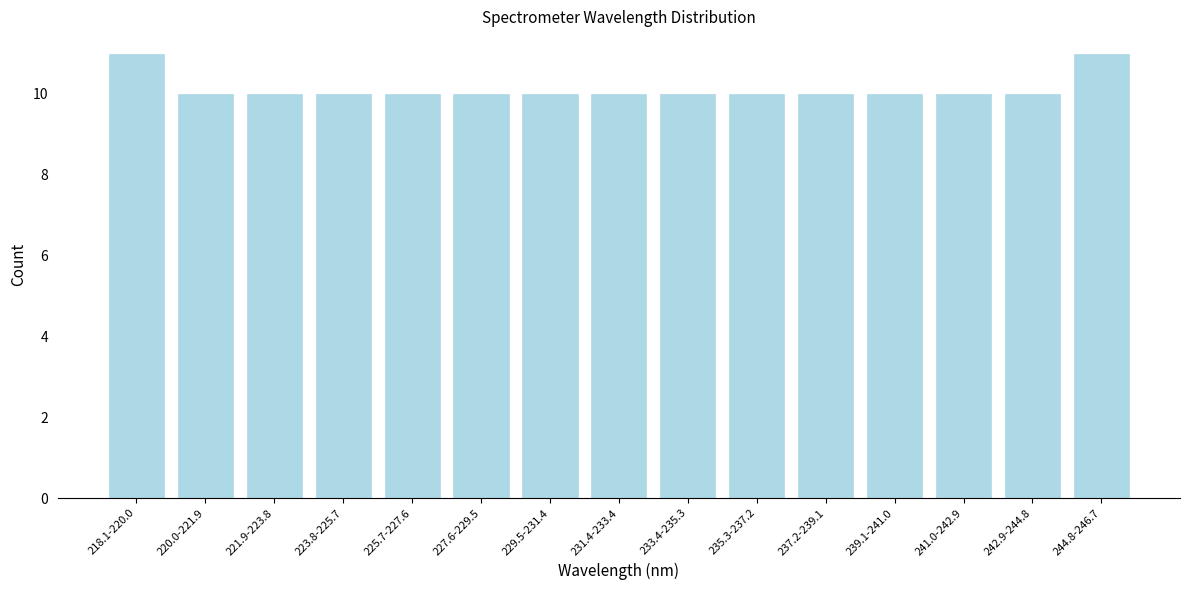

Reading left to right, list all the values displayed in this chart.

11	10	10	10	10	10	10	10	10	10	10	10	10	10	11